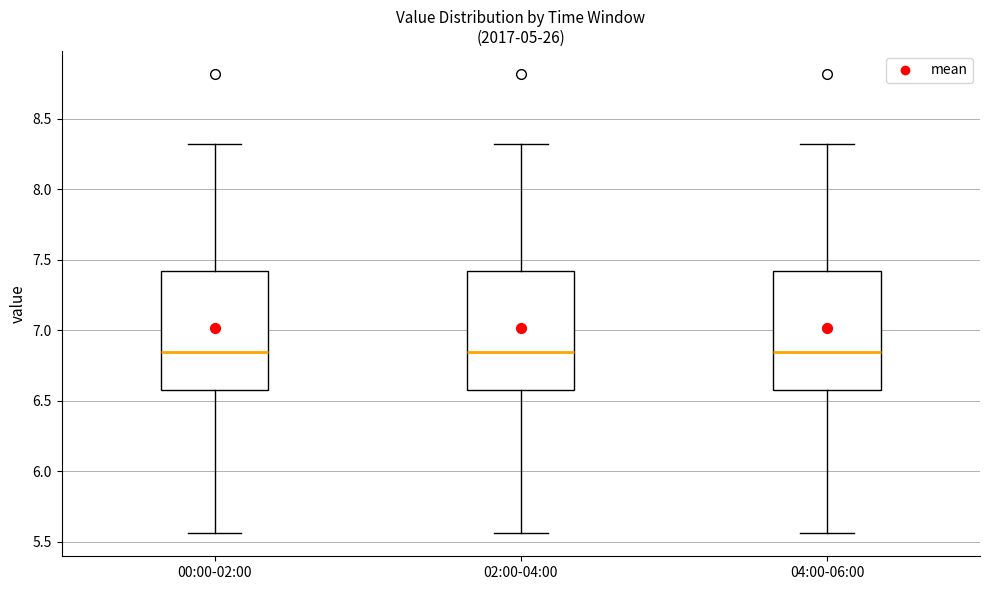

Where does the median line of the box for 02:00-04:00 sit on the y-axis? The values are not printed on the chart, so give them approximately, as read against the axis.

6.85